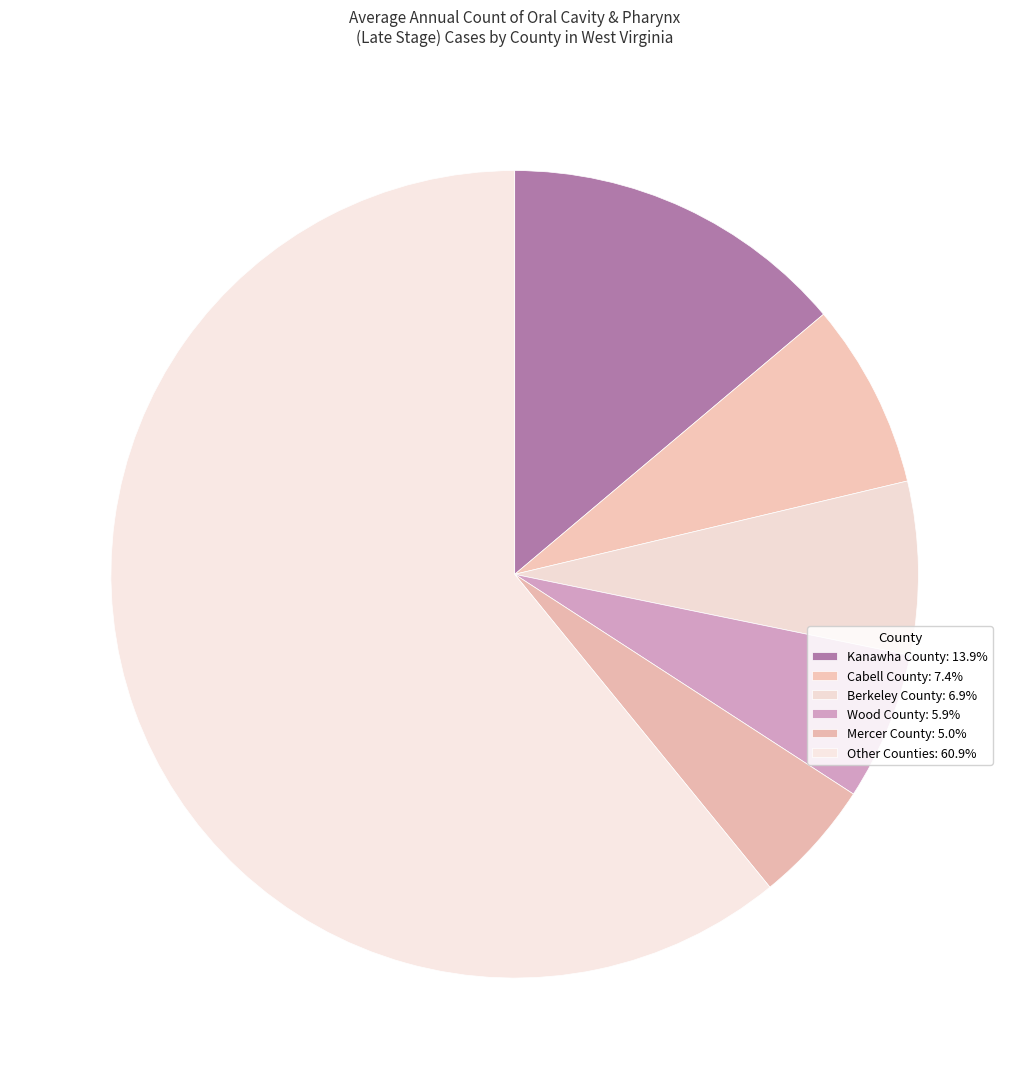

What is the largest slice in the pie chart?

Kanawha County